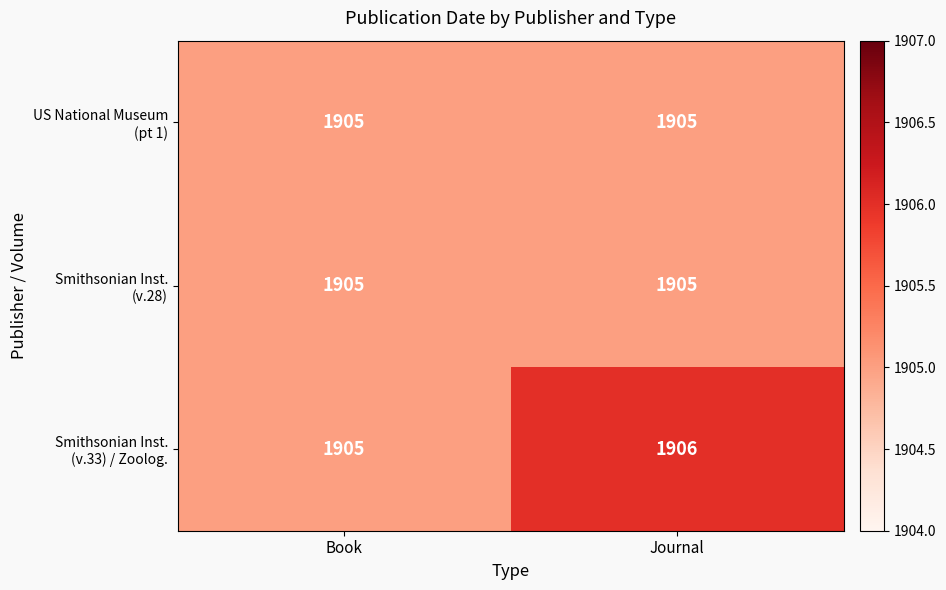

What is the maximum value shown in the chart?

1906